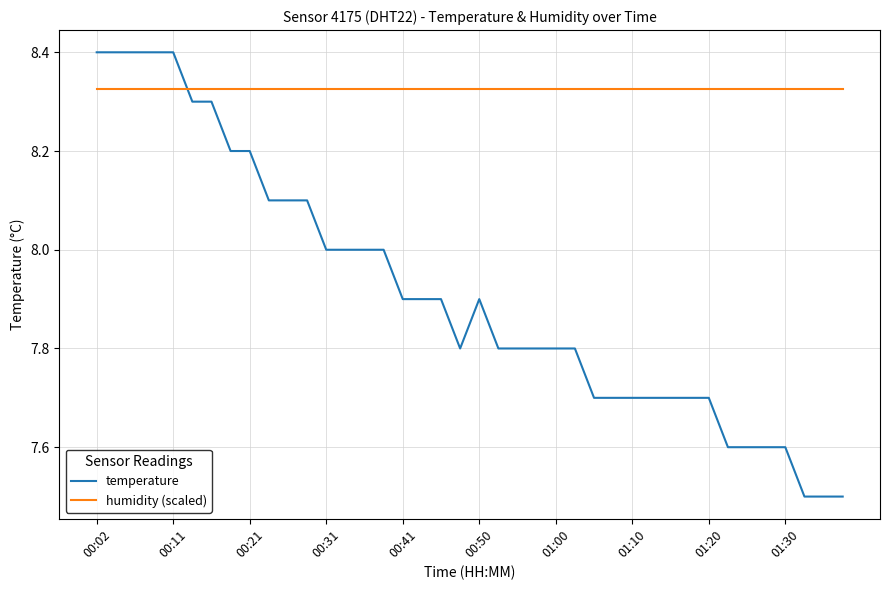

After their last crossing, which series has the higher values: humidity (scaled) or temperature?

humidity (scaled)